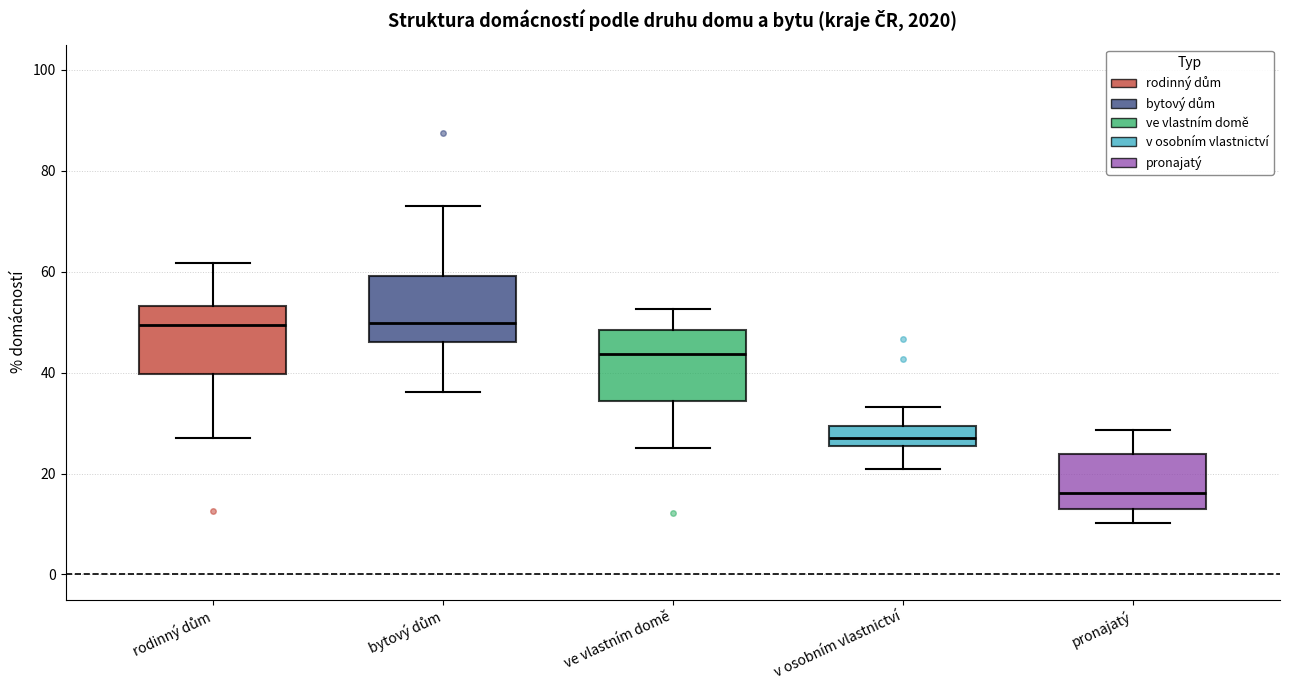

Which box's median line is the lowest?

pronajatý